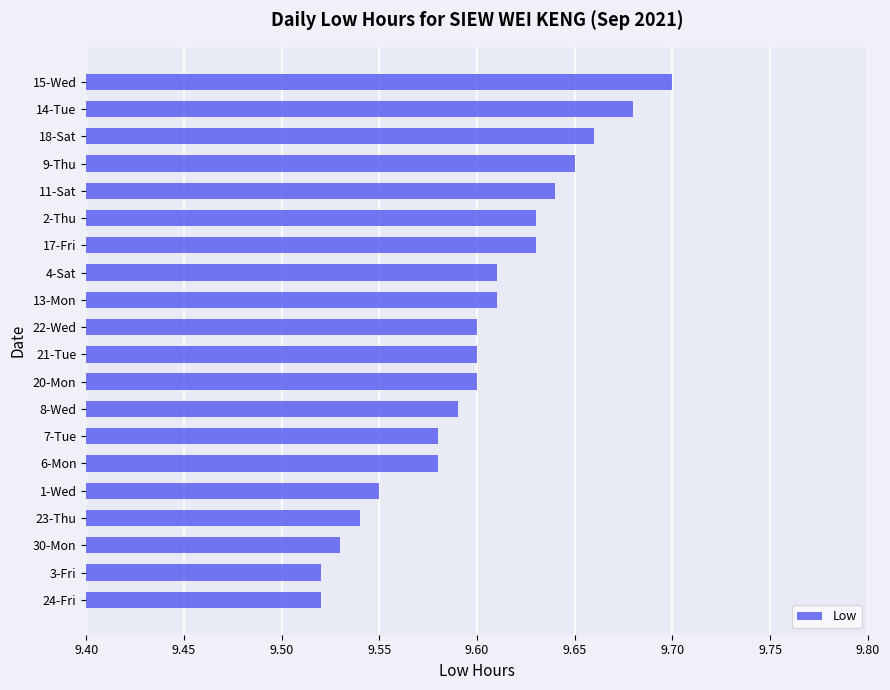

The value at 18-Sat is 9.7. True or false?

True